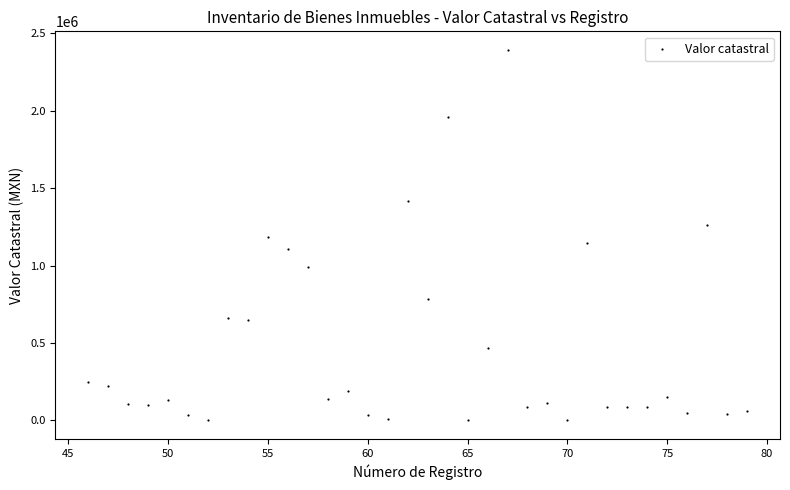

What is the range of Y values (max minus min)?

2393727.0